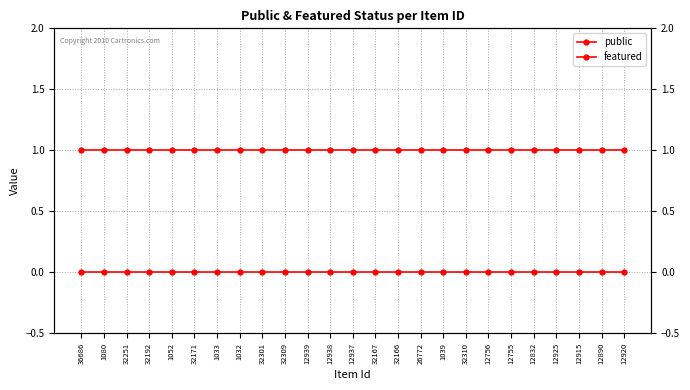

Is the value of public at 12915 greater than the value of featured at 12755?

Yes